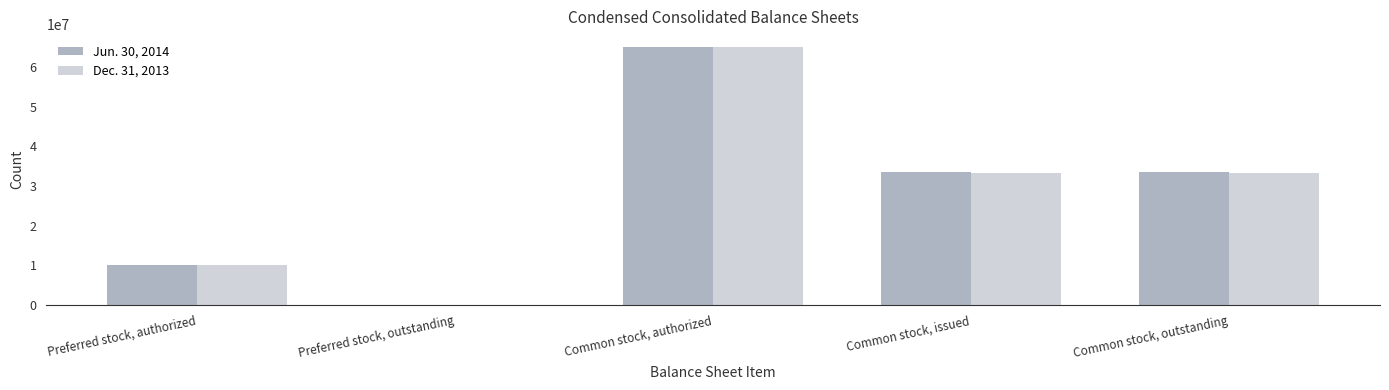

Is the value of Dec. 31, 2013 at Common stock, issued greater than the value of Jun. 30, 2014 at Preferred stock, authorized?

Yes